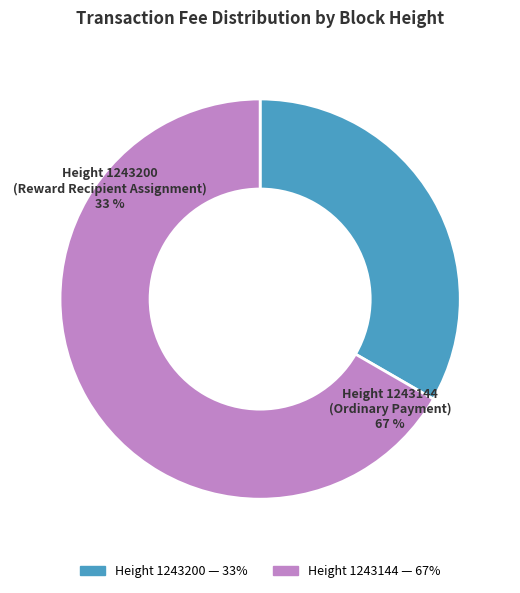

To the nearest percent, what is the average slice percentage?

50%